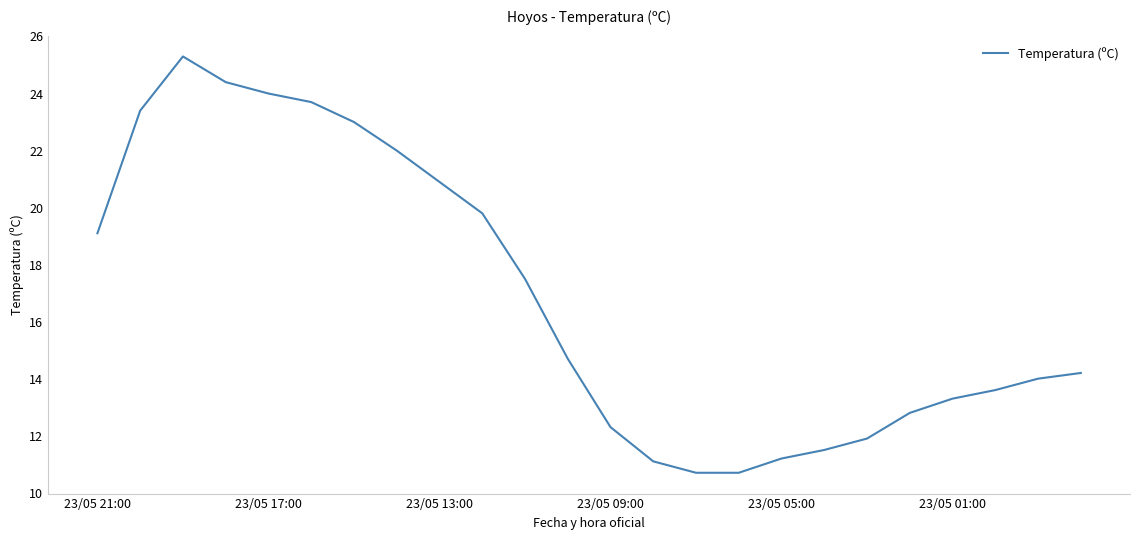

Reading right to left, what are all the values shown in this chart?

14.2	14.0	13.6	13.3	12.8	11.9	11.5	11.2	10.7	10.7	11.1	12.3	14.7	17.5	19.8	20.9	22.0	23.0	23.7	24.0	24.4	25.3	23.4	19.1